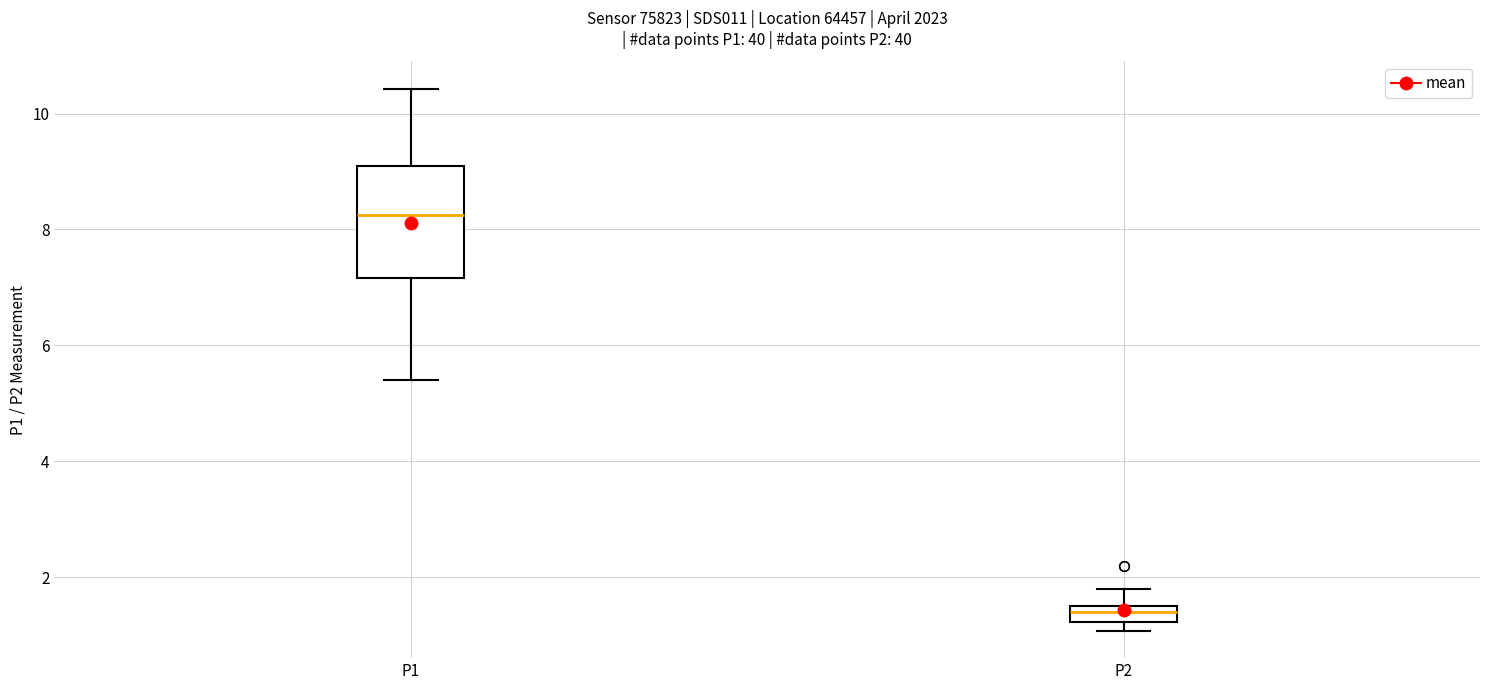

Where does the upper whisker of the box for P1 end on the y-axis? The values are not printed on the chart, so give them approximately, as read against the axis.

10.4